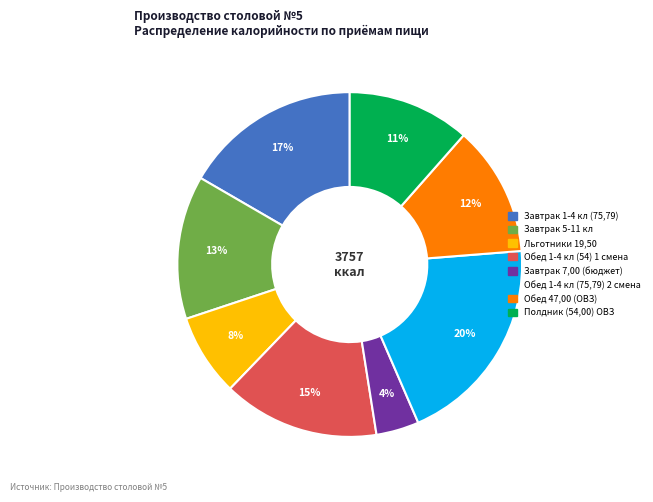

How many segments does this pie chart have?

8